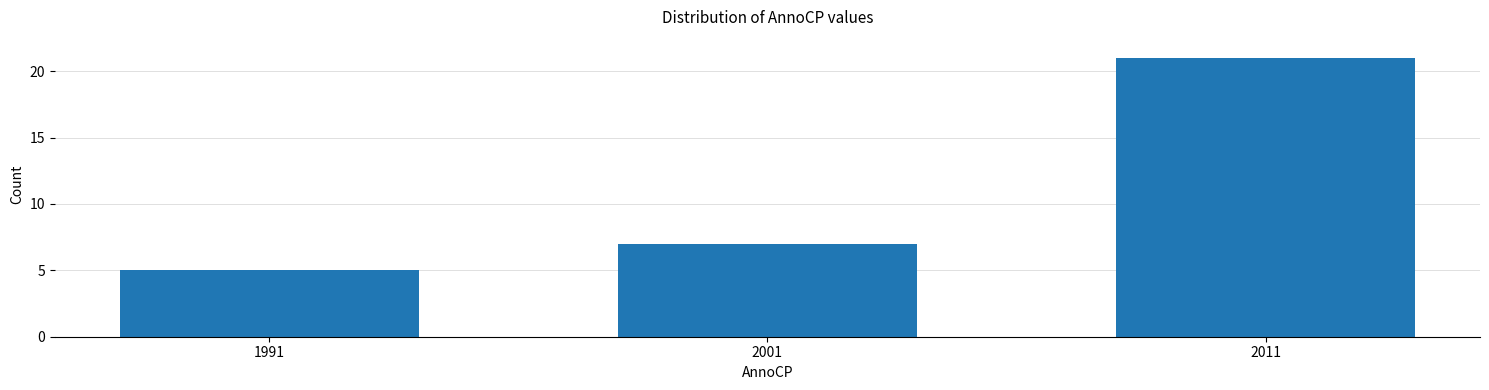

Reading right to left, list all the values displayed in this chart.

2011=21	2001=7	1991=5